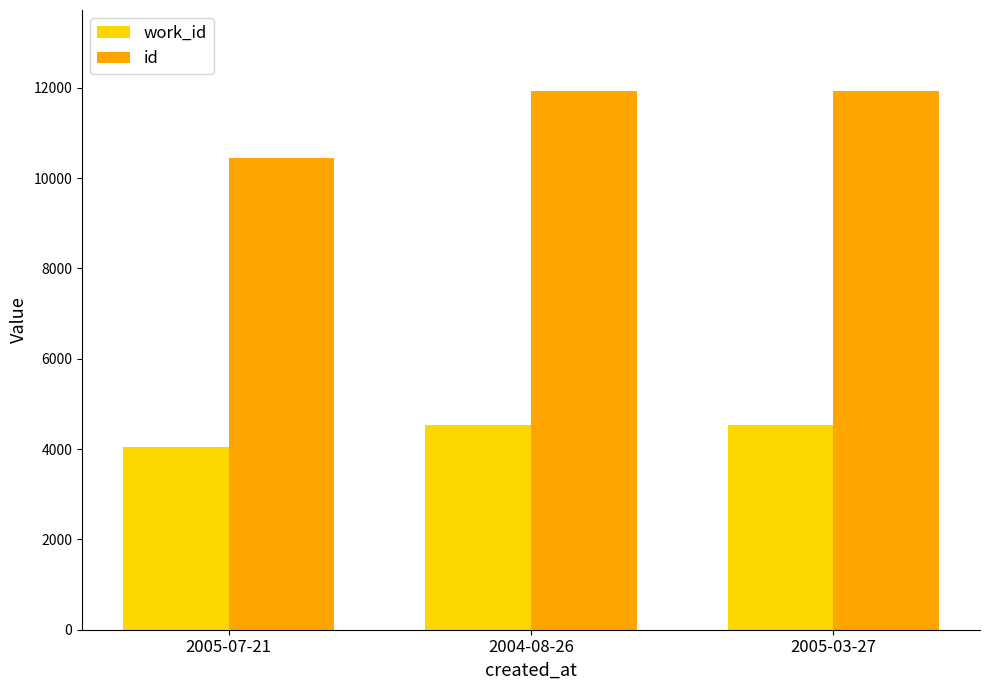

At 2004-08-26, list the series in order from smallest to largest.

work_id, id